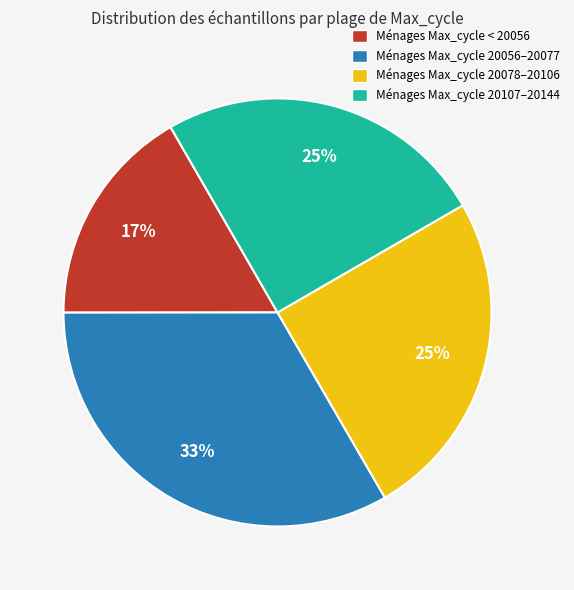

Between Ménages Max_cycle 20078–20106 and Ménages Max_cycle < 20056, which is larger?

Ménages Max_cycle 20078–20106